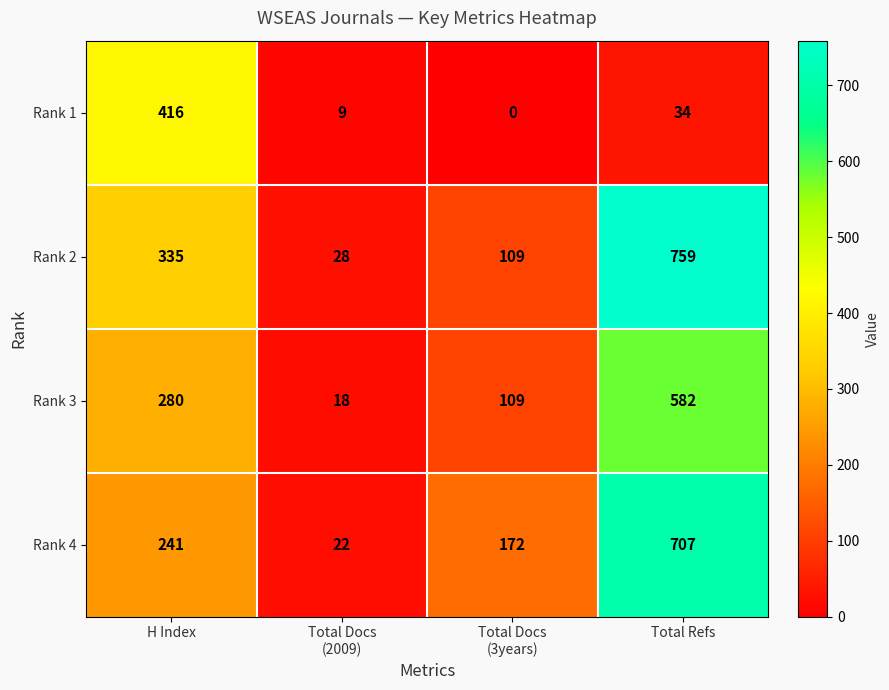

What is the spread (max minus min) of values at Total Refs?

725